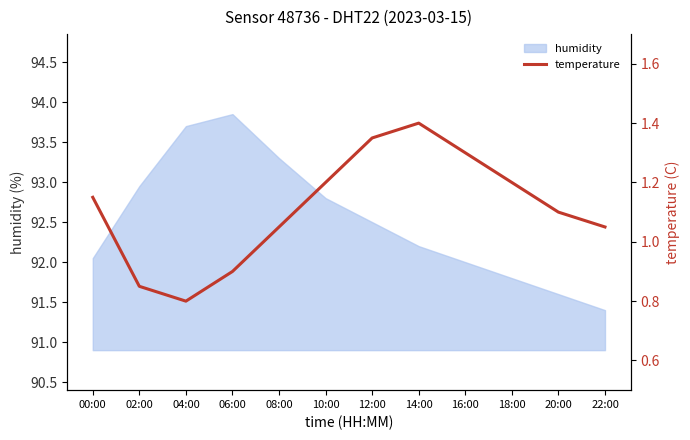

The chart shows a value of 1.4 at 06:00. True or false?

False